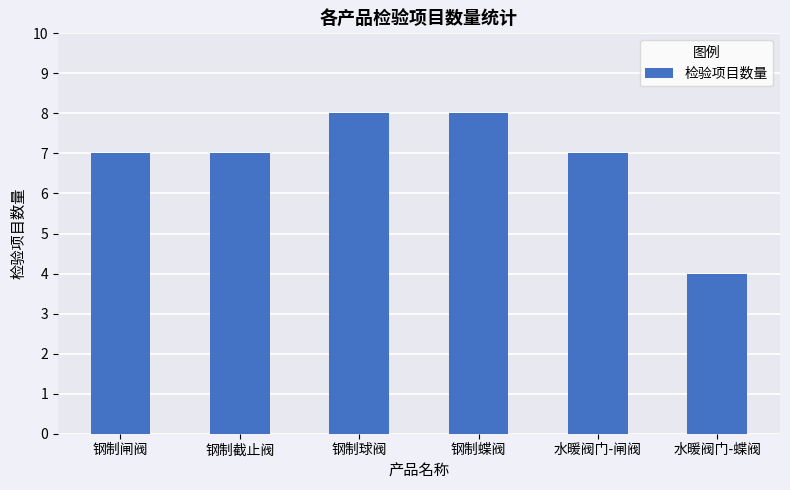

Reading left to right, list all the values displayed in this chart.

钢制闸阀=7	钢制截止阀=7	钢制球阀=8	钢制蝶阀=8	水暖阀门-闸阀=7	水暖阀门-蝶阀=4